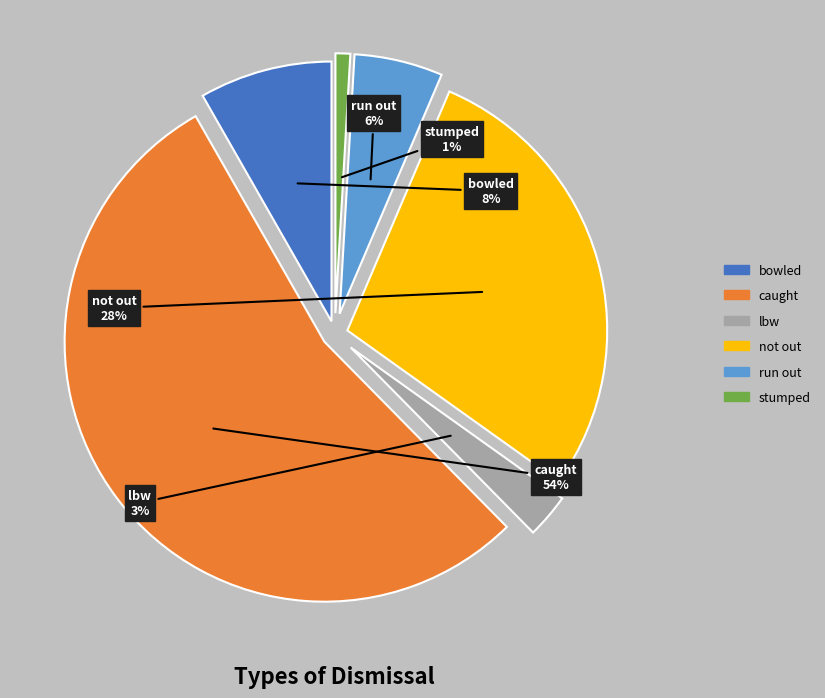

Is there a majority slice in this chart?

Yes